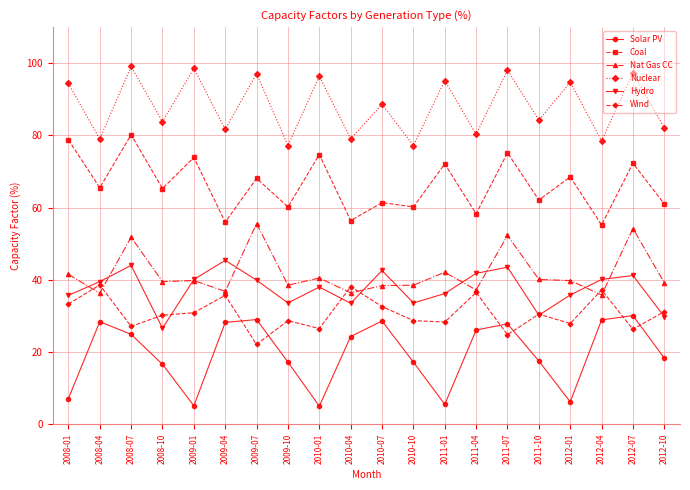

Rank the series by their maximum value, from lowest to highest.

Solar PV, Wind, Hydro, Nat Gas CC, Coal, Nuclear